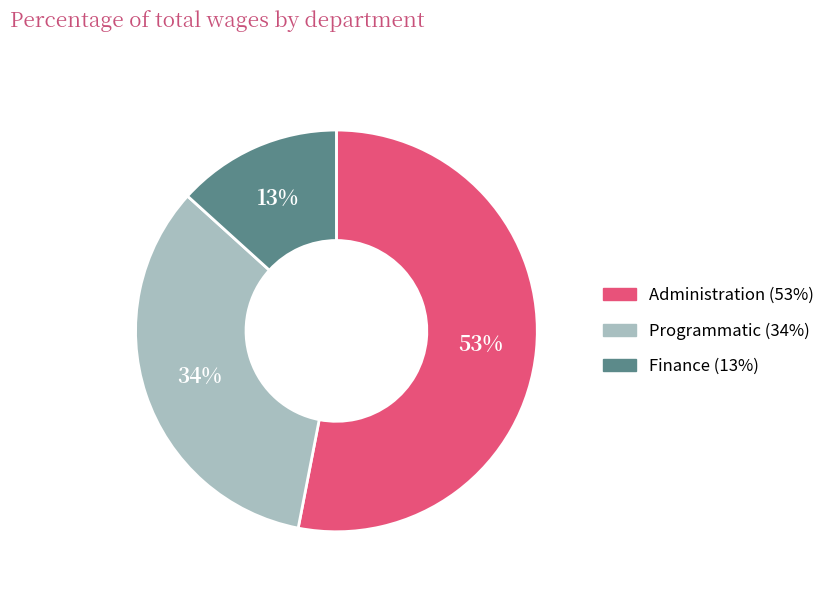

Does Administration account for over 50% of the chart?

Yes